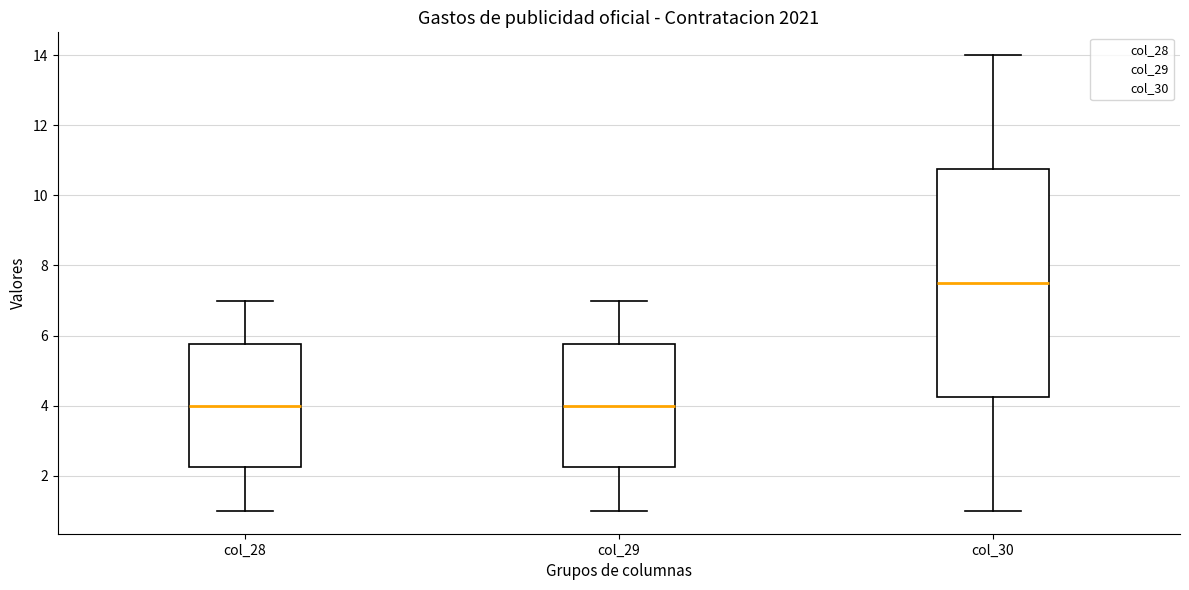

Reading left to right, read every box against the y-axis: the position of its median line, the range the box covers, and the ends of its whiskers. The values are not printed on the chart, so give them approximately, as read against the axis.

col_28: median 4.0, box 2.2 to 5.8, whiskers 1.0 to 7.0
col_29: median 4.0, box 2.2 to 5.8, whiskers 1.0 to 7.0
col_30: median 7.6, box 4.2 to 10.8, whiskers 1.0 to 14.0